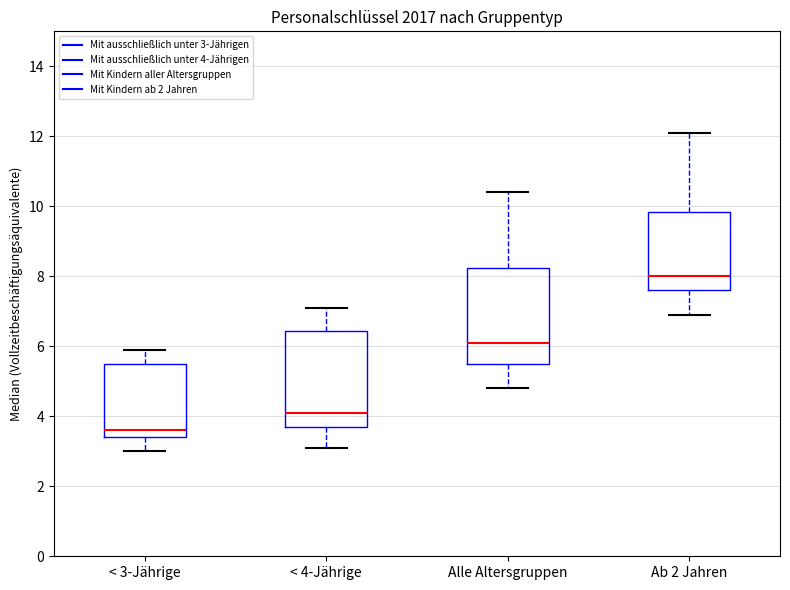

Where is the upper edge of the box for Alle Altersgruppen on the y-axis? The values are not printed on the chart, so give them approximately, as read against the axis.

8.2